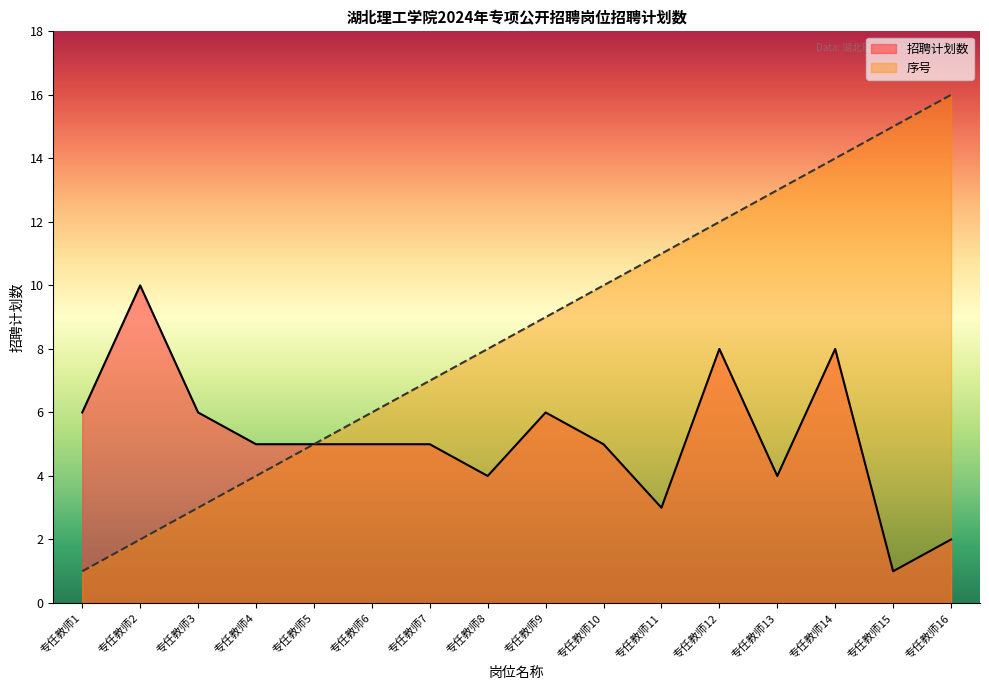

True or false: 招聘计划数 and 序号 intersect in this chart.

False